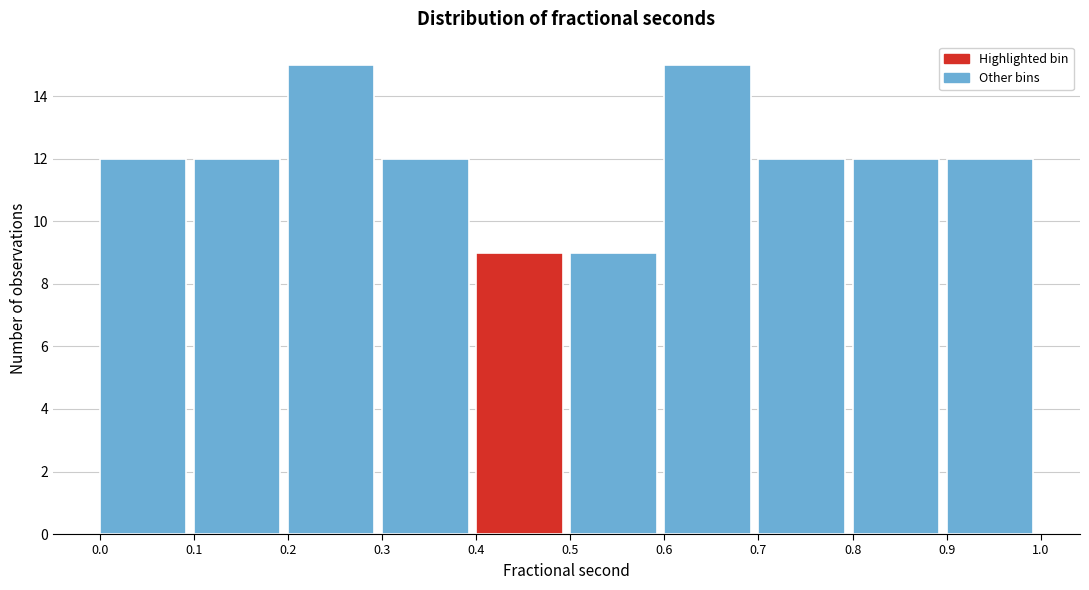

How tall is the bar that spans 0.1 to 0.2 on the x-axis? The values are not printed on the chart, so give them approximately, as read against the axis.

12